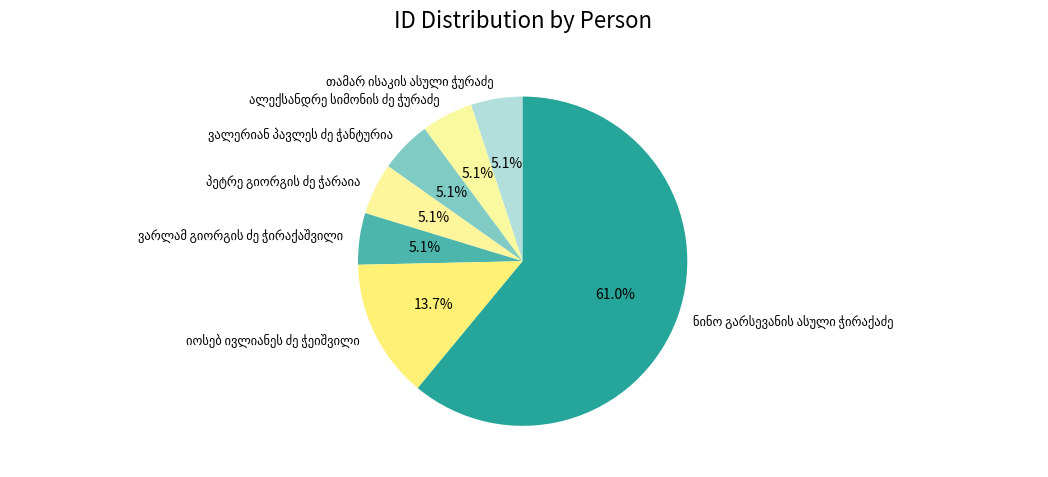

Count the number of slices in the pie.

7